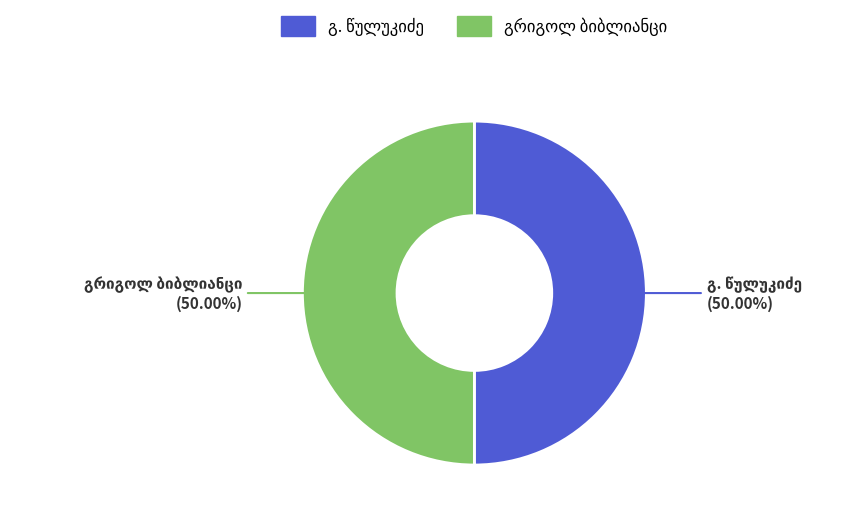

Approximately how many times larger is the value at გ. წულუკიძე compared to გრიგოლ ბიბლიანცი?

1.0